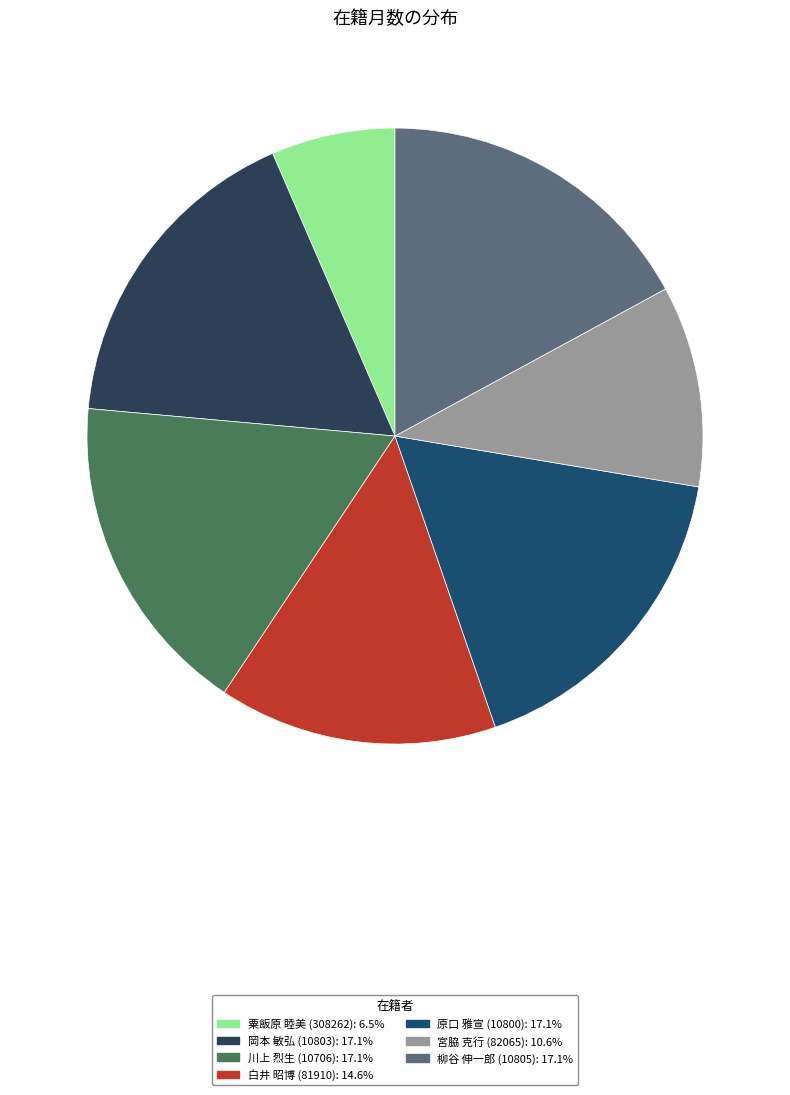

Combined, what portion of the pie is 柳谷 伸一郎 (10805) and 白井 昭博 (81910)?

31.7%